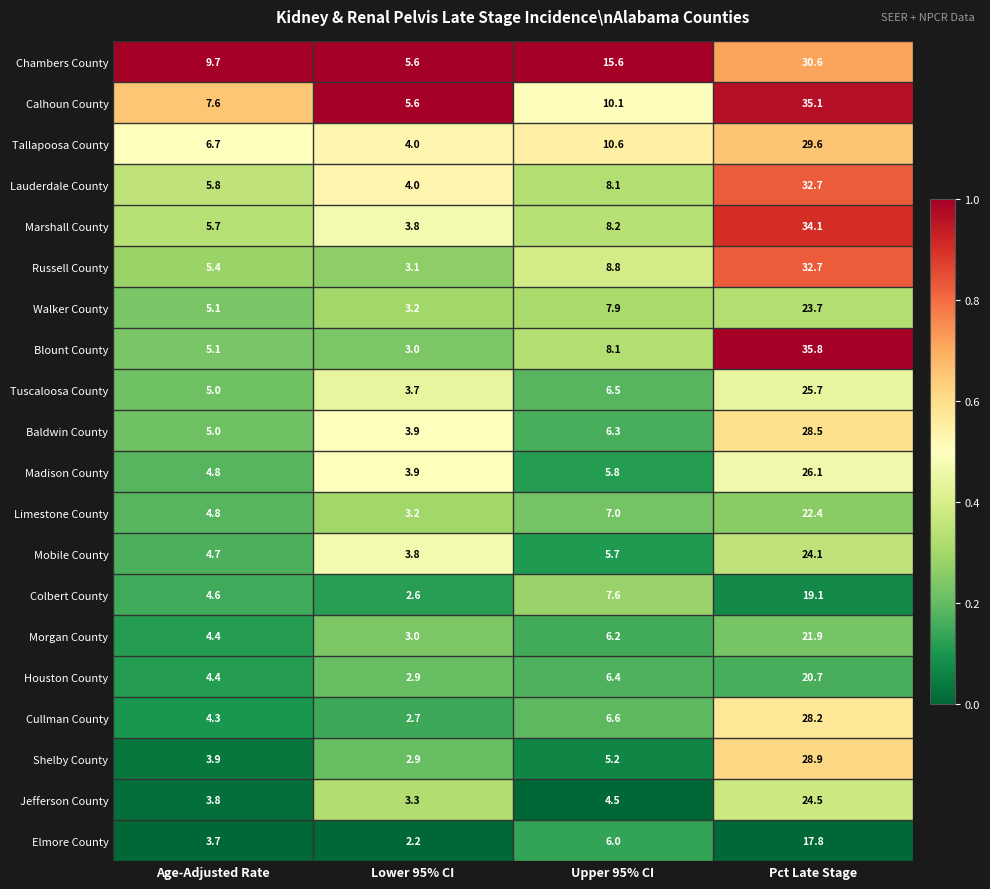

Which label corresponds to the smallest value in the chart?

Lower 95% CI